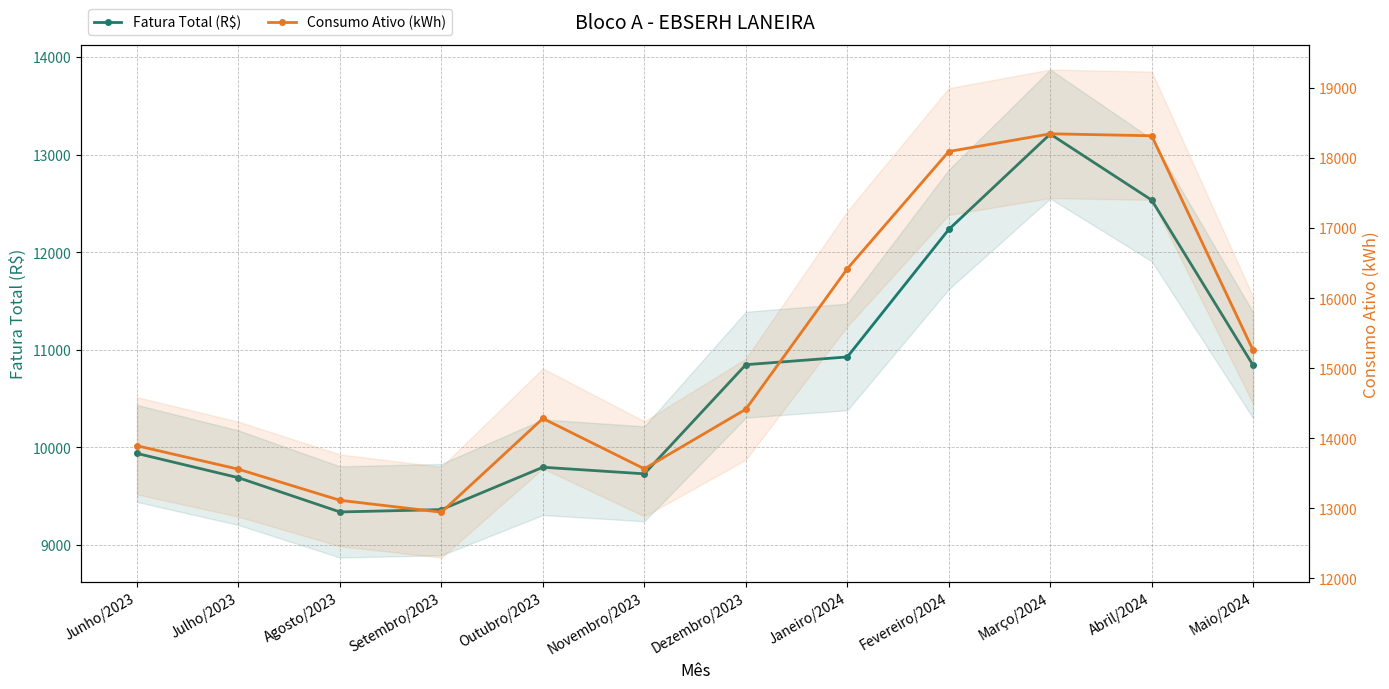

At how many categories does at least one series exceed 14944?

5